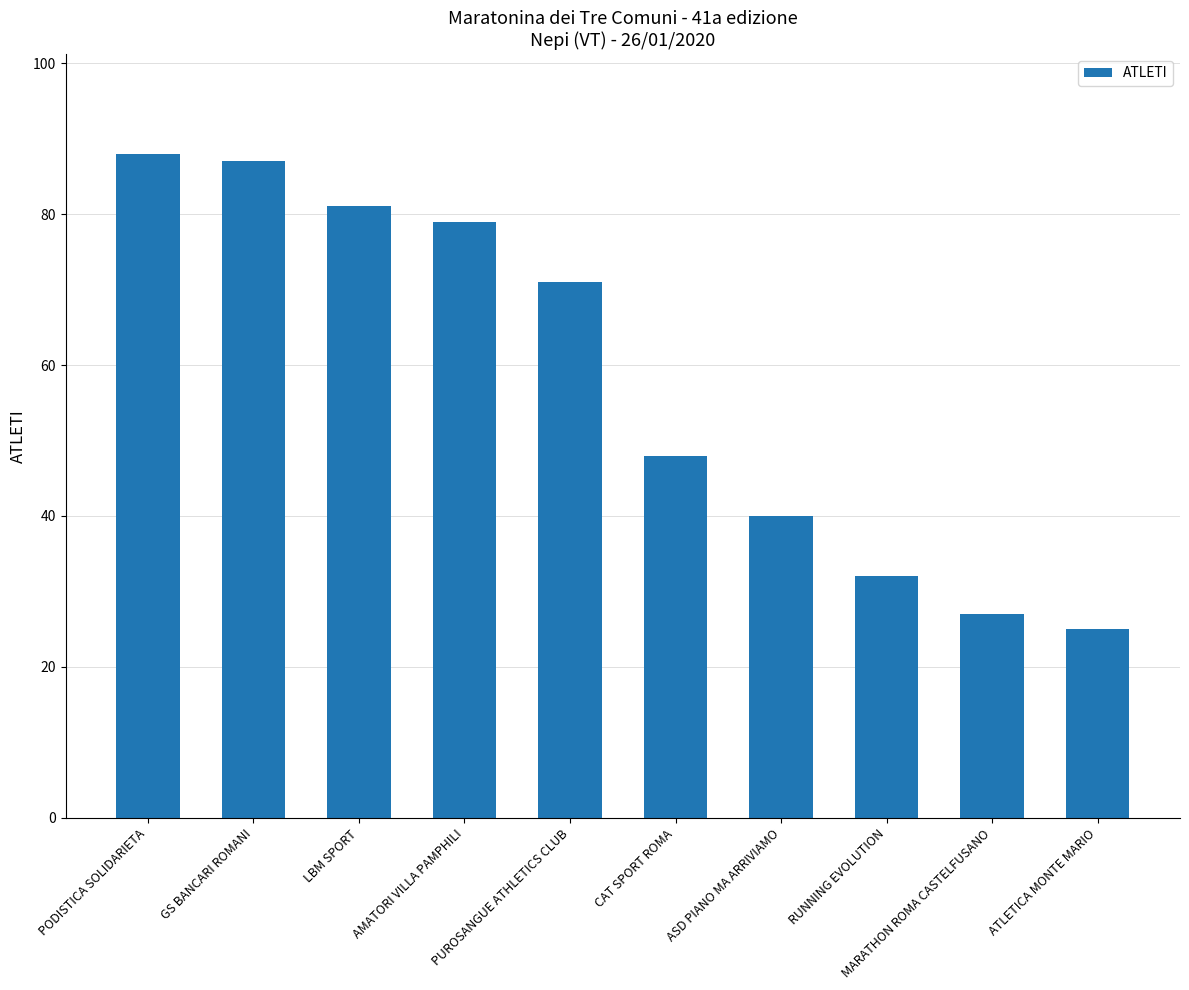

What is the label of the 10th bar from the left?

ATLETICA MONTE MARIO